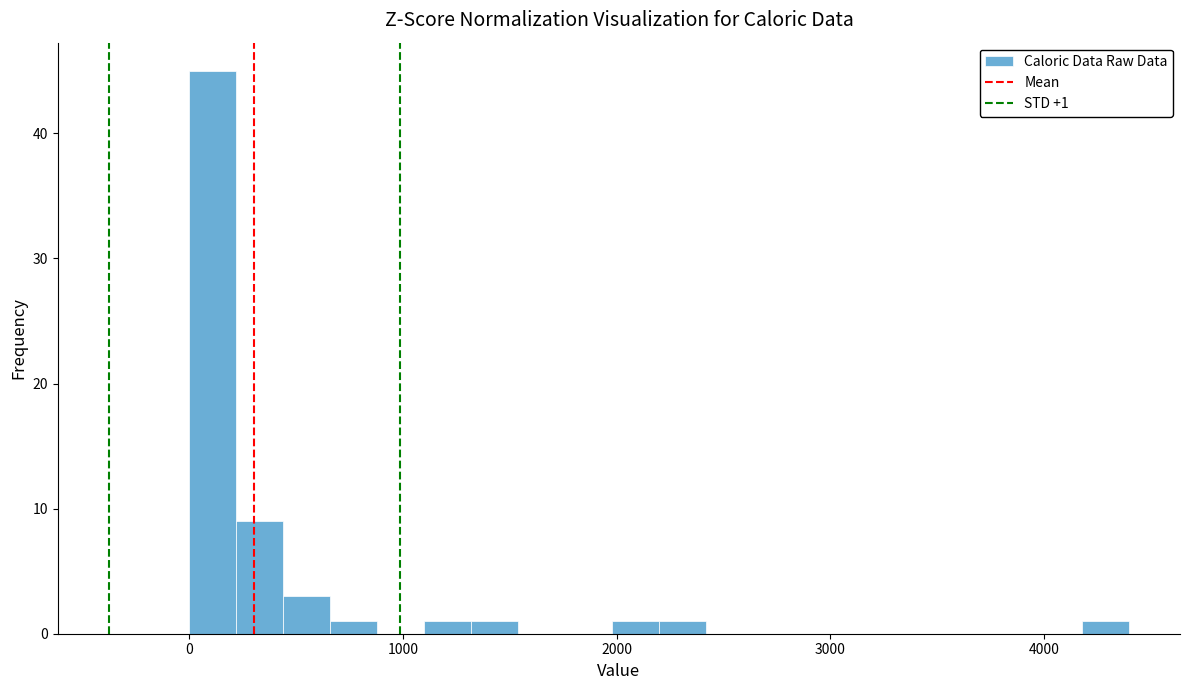

Around what value on the x-axis is the tallest bar? Give the approximate position of its centre, as read against the axis.

100